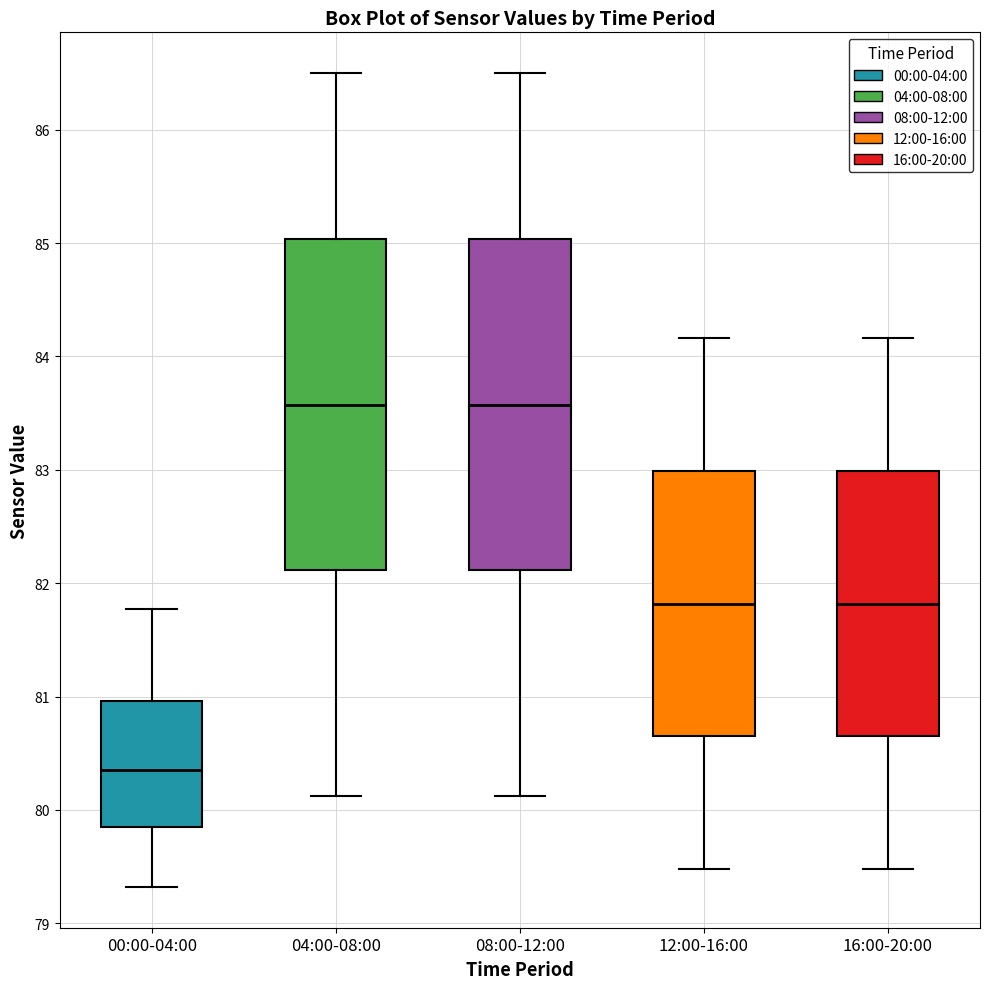

Reading left to right, transcribe this box plot: for each box, give where its median line is, the range the box spans, and where its two whiskers end, as read against the y-axis. The values are not printed on the chart, so give them approximately, as read against the axis.

00:00-04:00: median 80.4, box 79.8 to 81.0, whiskers 79.3 to 81.8
04:00-08:00: median 83.6, box 82.1 to 85.0, whiskers 80.1 to 86.5
08:00-12:00: median 83.6, box 82.1 to 85.0, whiskers 80.1 to 86.5
12:00-16:00: median 81.8, box 80.7 to 83.0, whiskers 79.5 to 84.2
16:00-20:00: median 81.8, box 80.7 to 83.0, whiskers 79.5 to 84.2